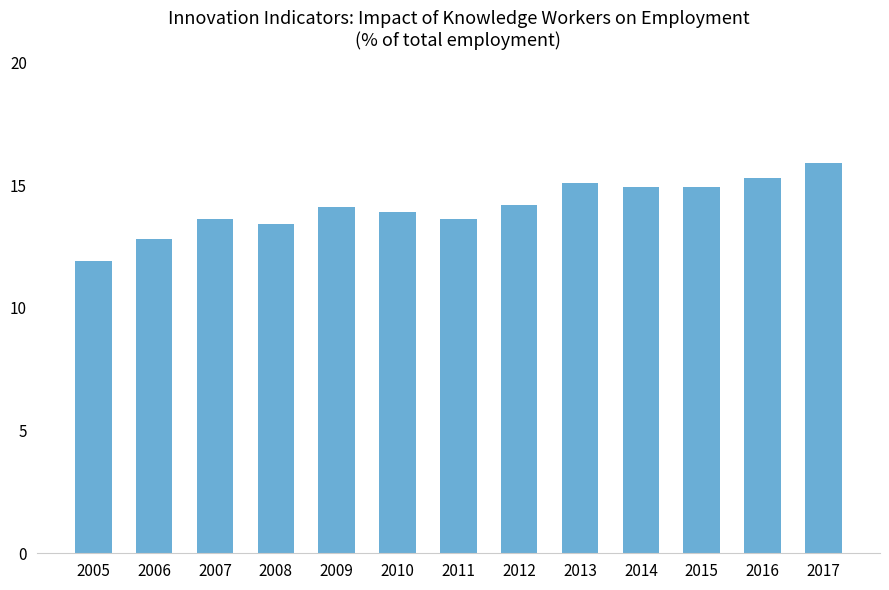

What is the change in value from 2008 to 2015?

+1.5